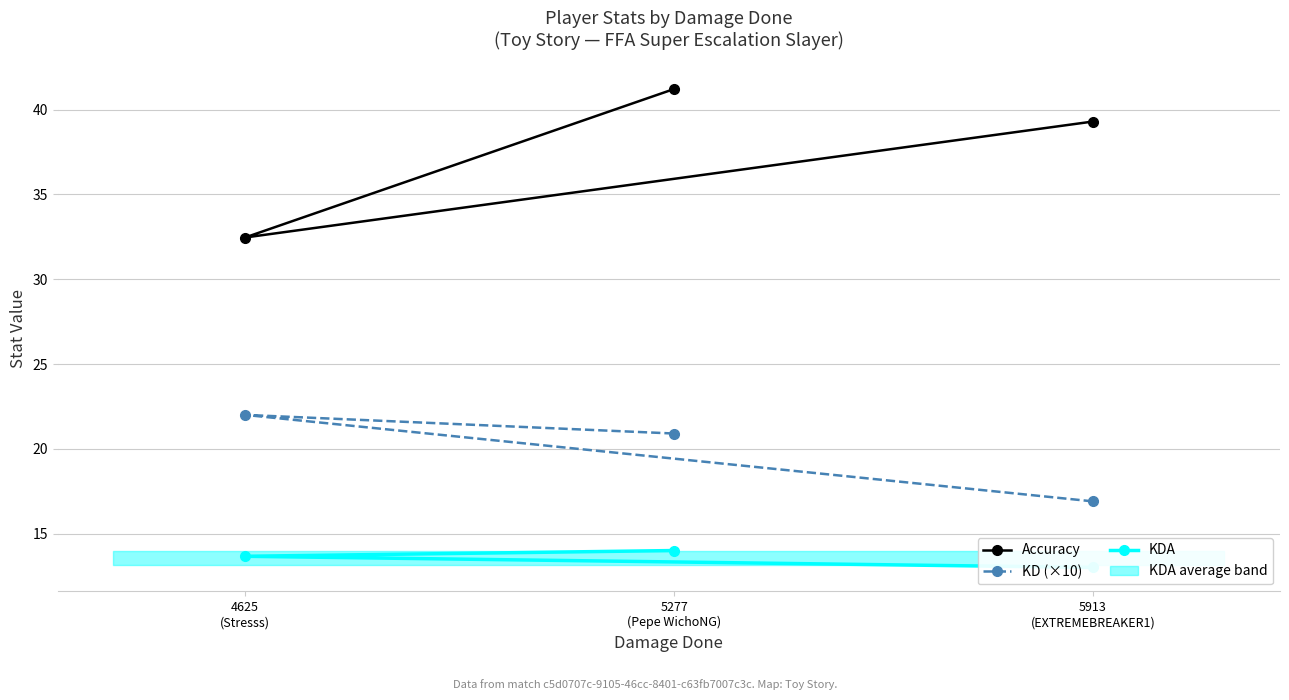

What is the difference between the highest and lowest values at 5277
(Pepe WichoNG)?

27.2